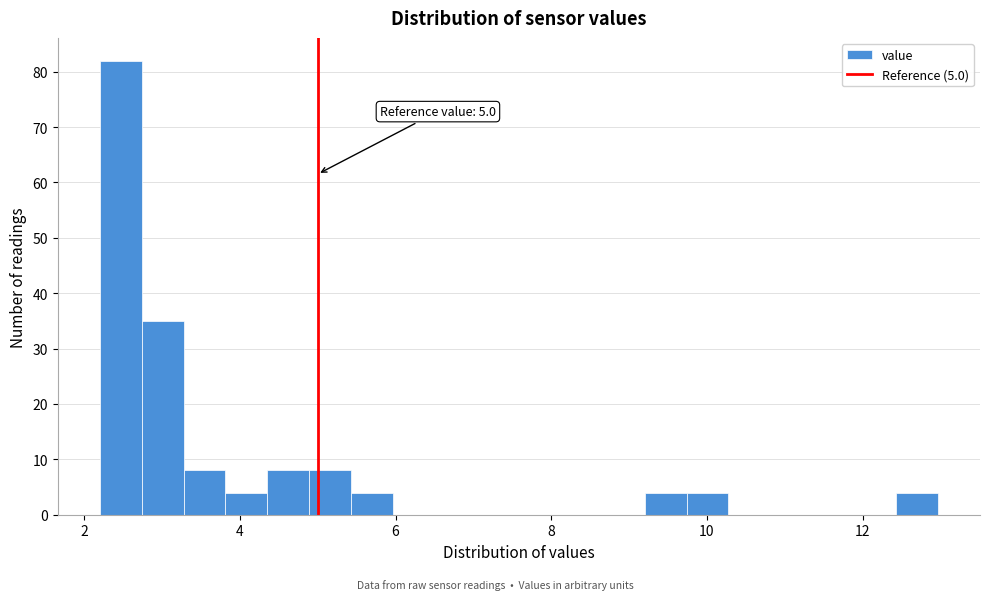

Read against the x-axis, roughly where is the centre of the tallest bar?

2.4